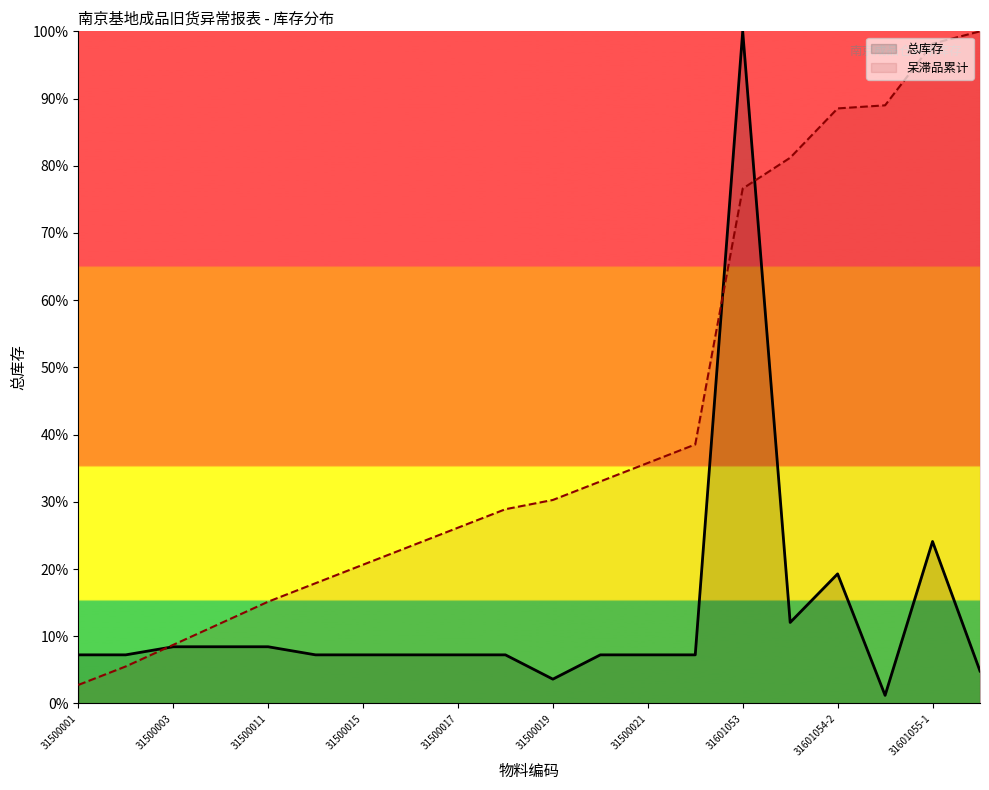

Reading left to right, extract all data points from this chart.

总库存: 7.2	7.2	8.4	8.4	8.4	7.2	7.2	7.2	7.2	7.2	3.6	7.2	7.2	7.2	100.0	12.0	19.3	1.2	24.1	4.8
呆滞品累计: 2.8	5.5	8.7	11.9	15.1	17.9	20.6	23.4	26.1	28.9	30.3	33.0	35.8	38.5	76.6	81.2	88.5	89.0	98.2	100.0